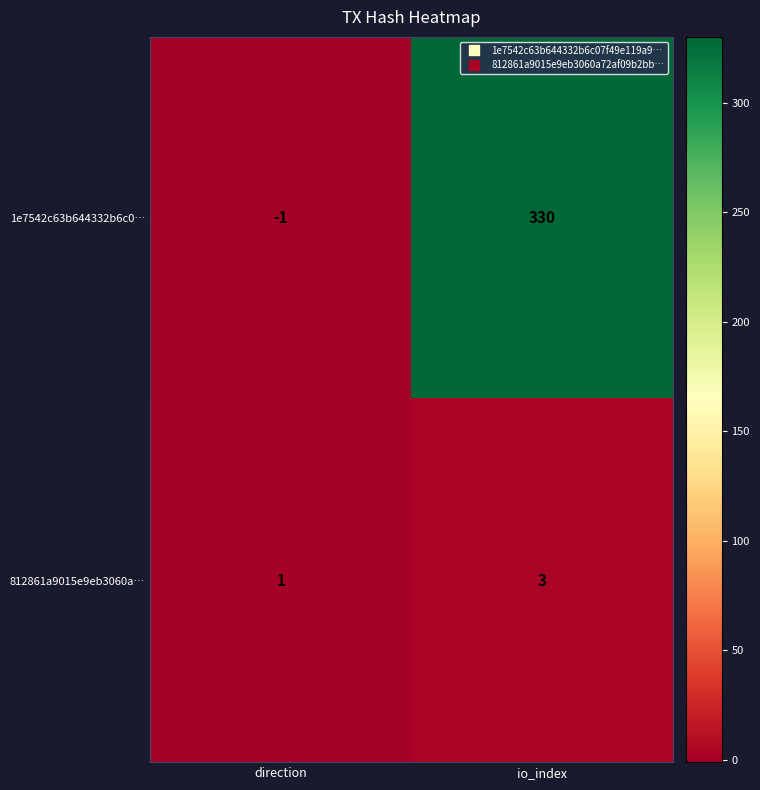

At which category is the sum across all series the highest?

io_index